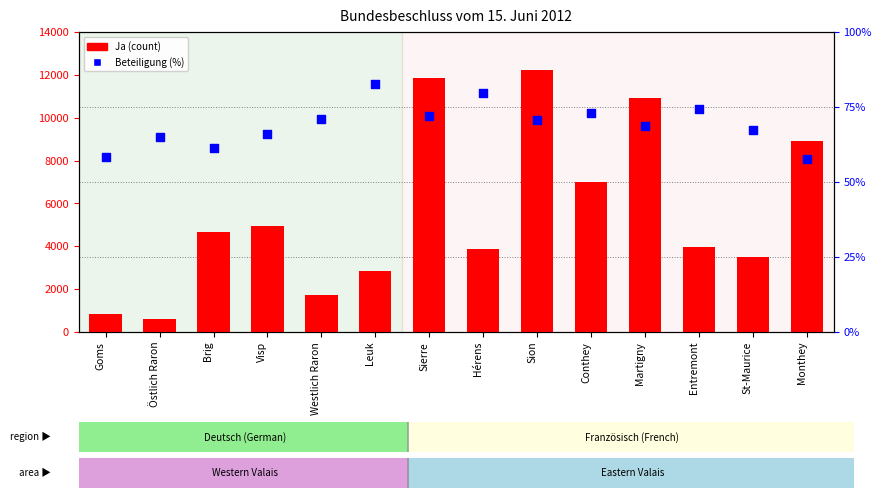

Which series contains the lowest Y value?

Beteiligung (%)